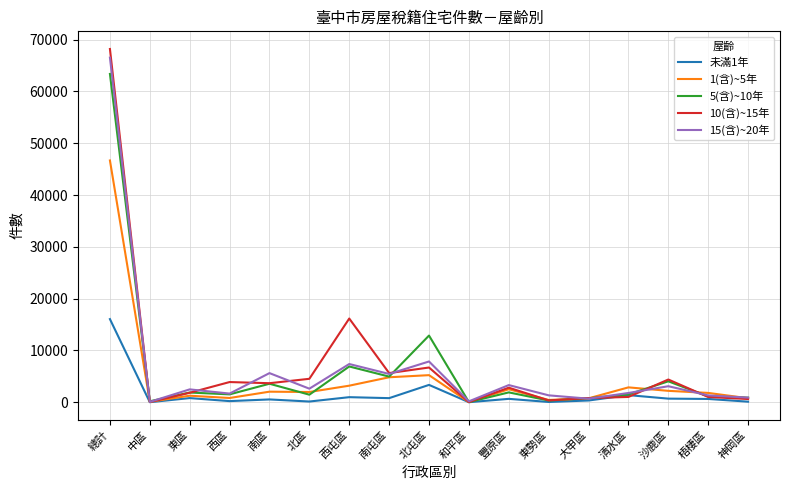

How many lines are shown in the chart?

5